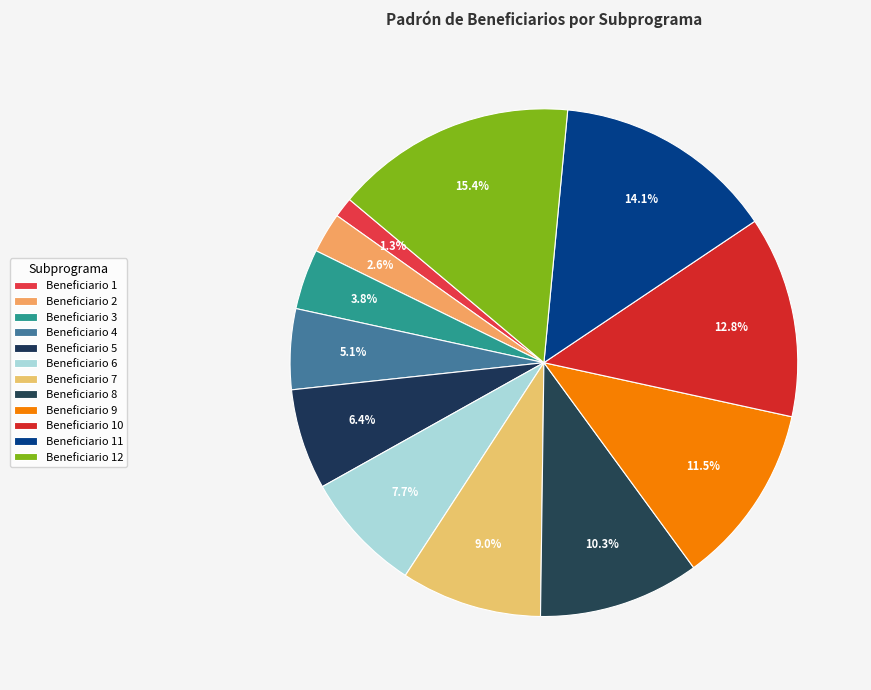

To the nearest percent, what is the combined percentage of Beneficiario 1 and Beneficiario 7?

10%